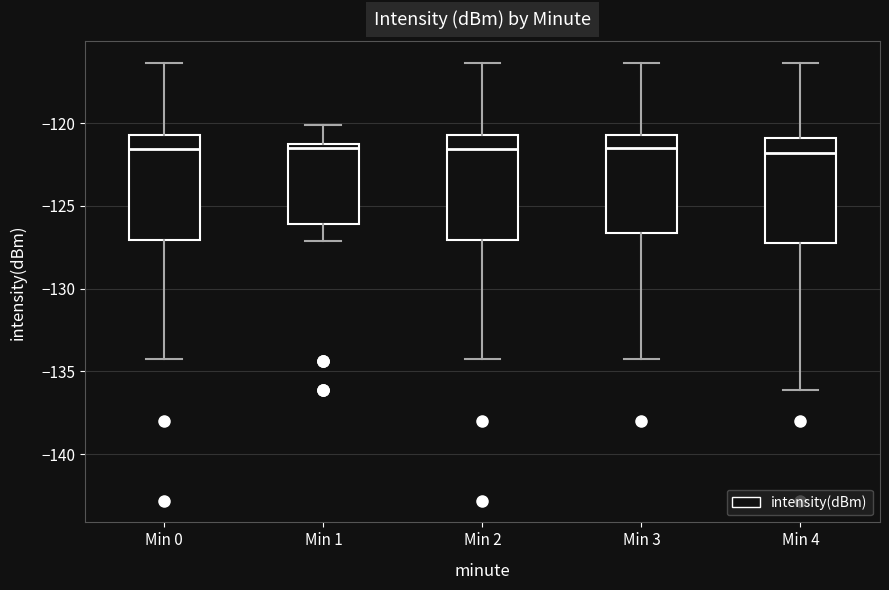

Where is the upper edge of the box for Min 1 on the y-axis? The values are not printed on the chart, so give them approximately, as read against the axis.

-121.5